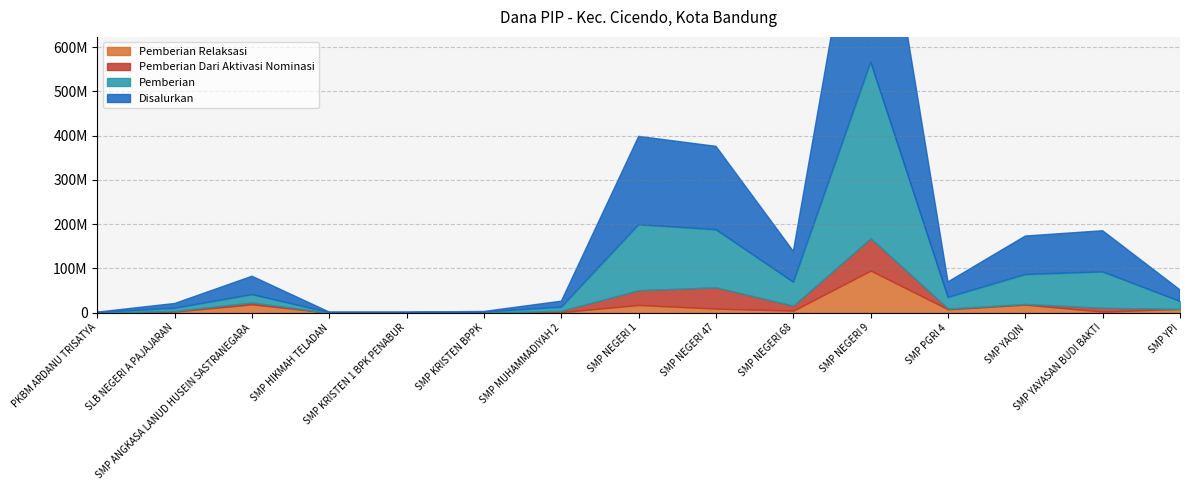

At which category is the sum across all series the highest?

SMP NEGERI 9